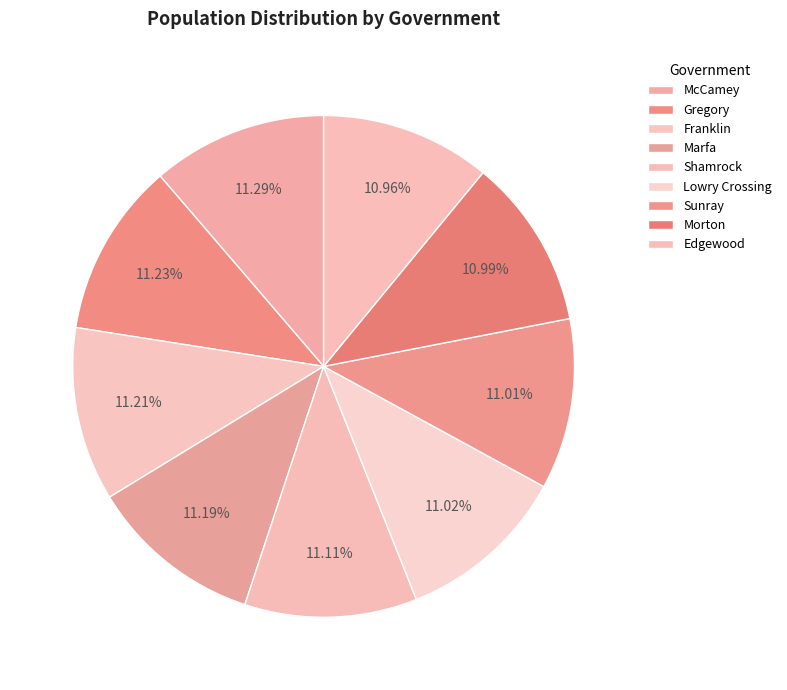

What is the change in value from Sunray to Edgewood?

-8